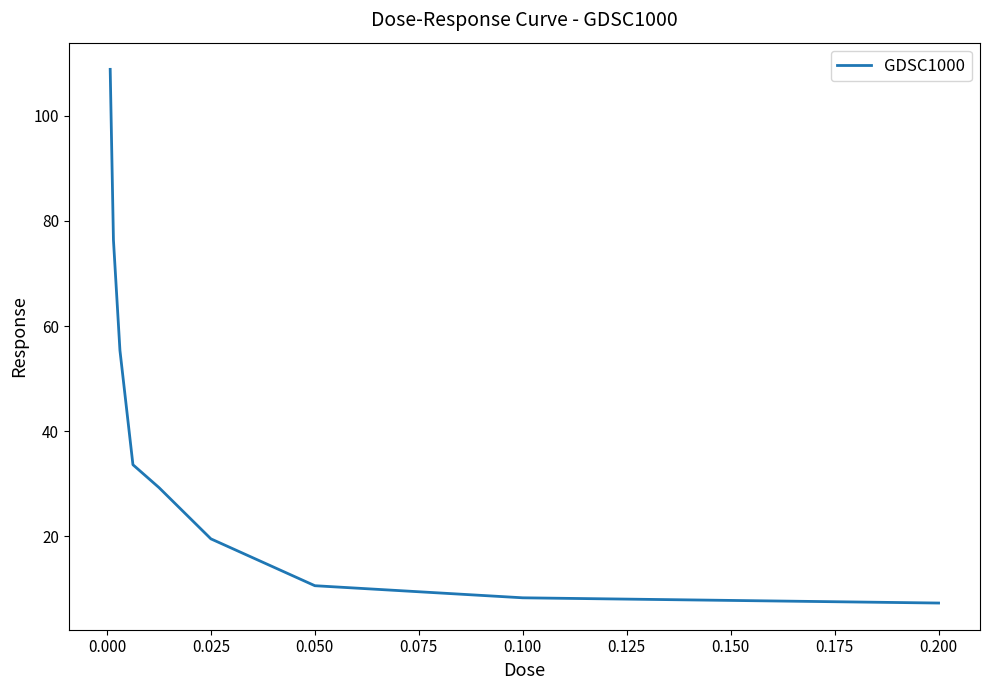

What is the difference between the maximum and minimum values?

101.5